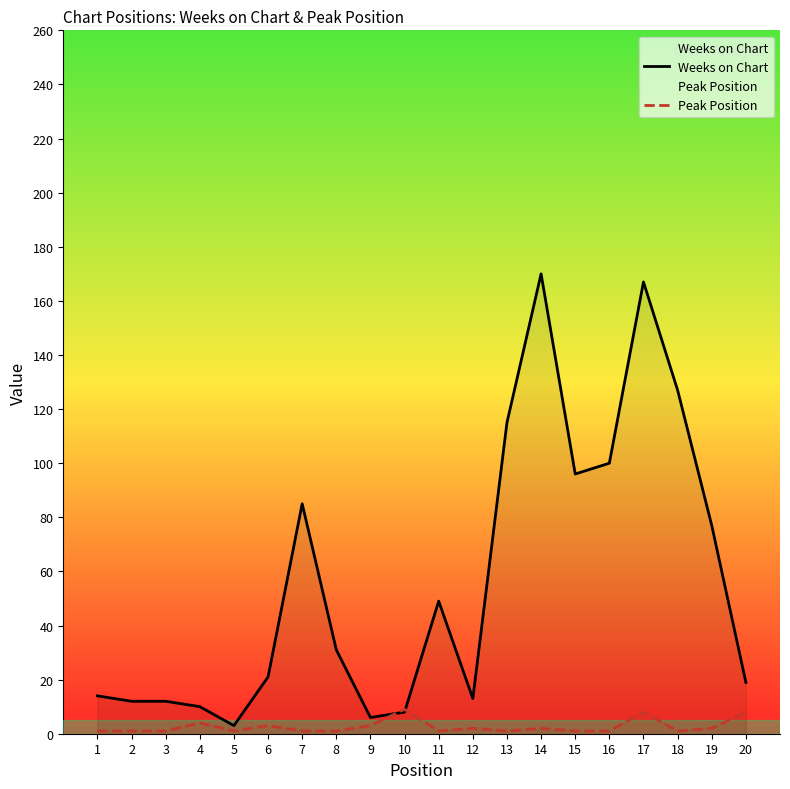

Which label corresponds to the smallest value in the chart?

1